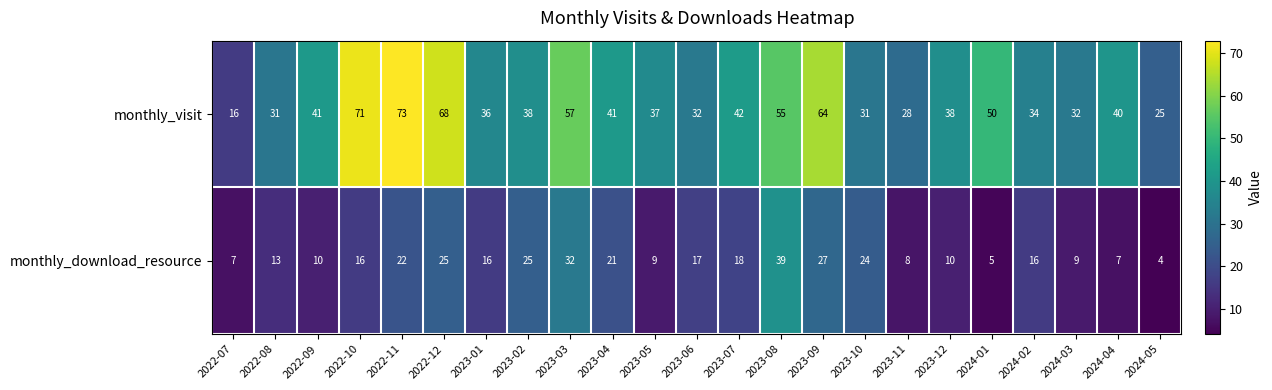

Rank the series at 2023-06 from highest to lowest value.

monthly_visit, monthly_download_resource